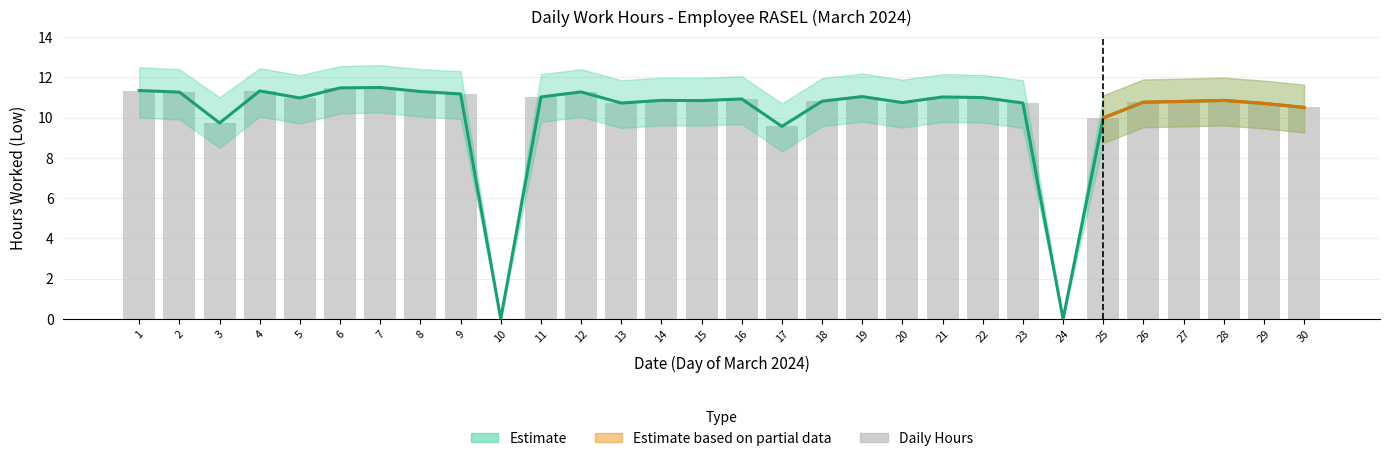

Is it true that Low (Hours Worked) equals 11.3 at 12?

True